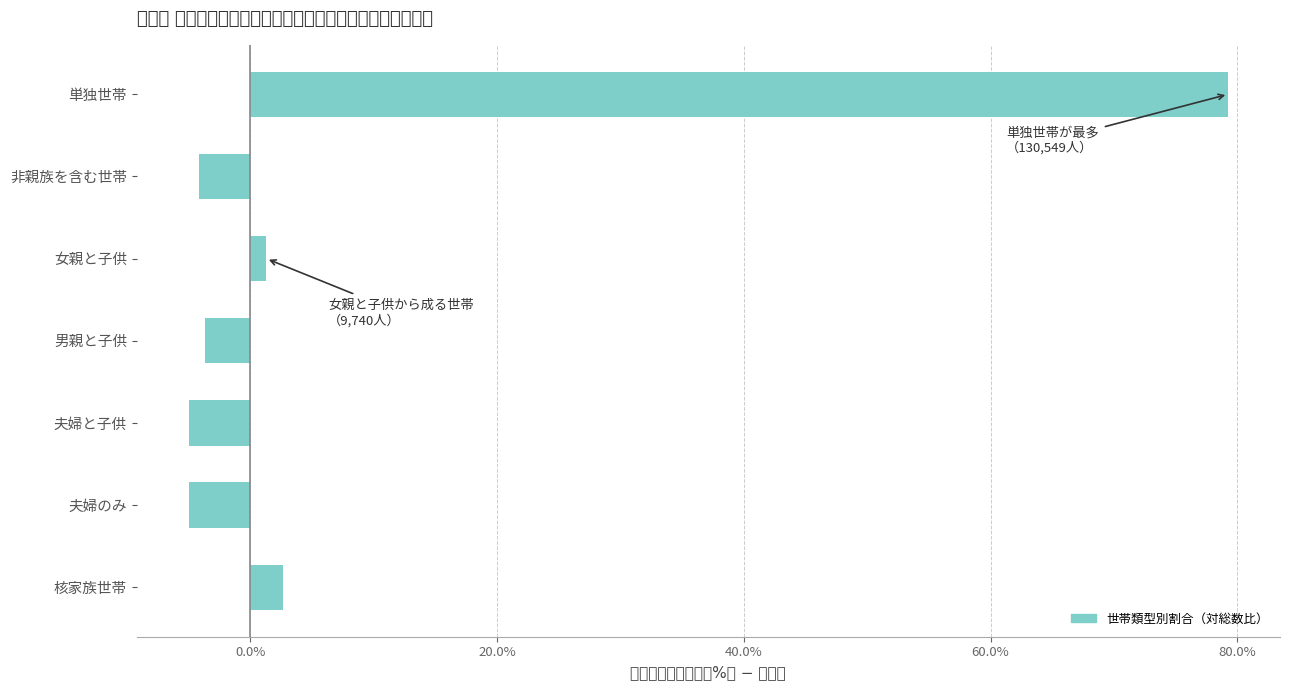

What is the smallest value displayed?

-5.0